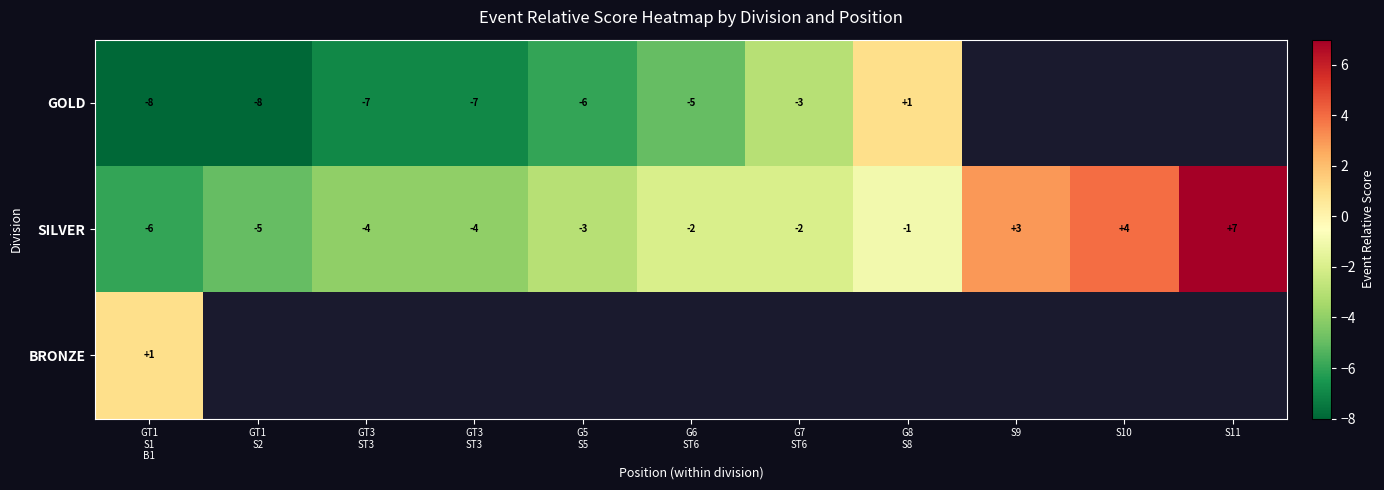

At which label does GOLD first exceed -5?

G7 ST6